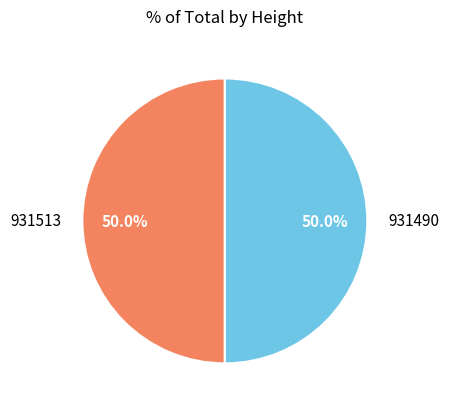

How much of the chart is everything except 931513?

50.0%